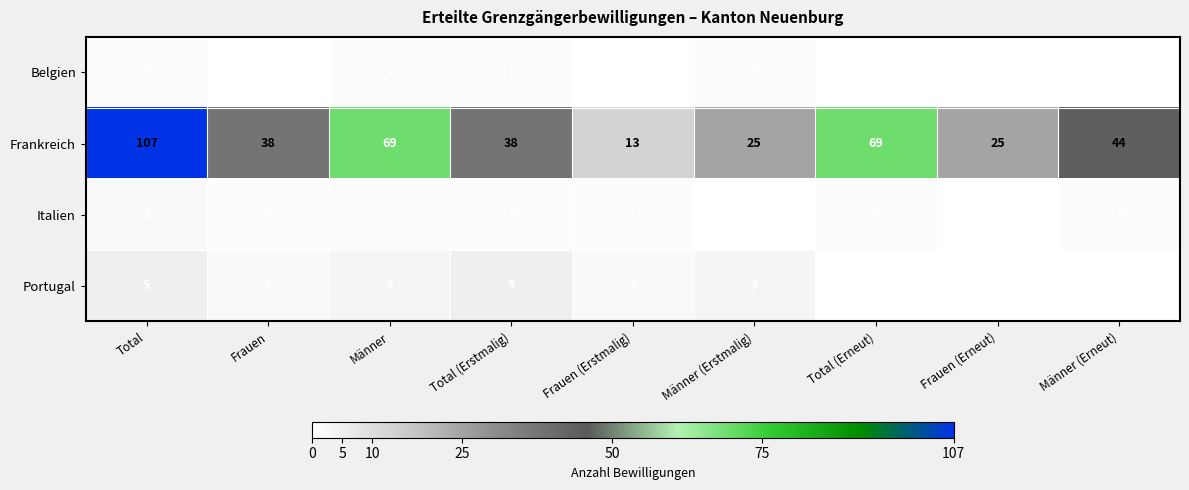

Which category has the highest value across all series?

Total